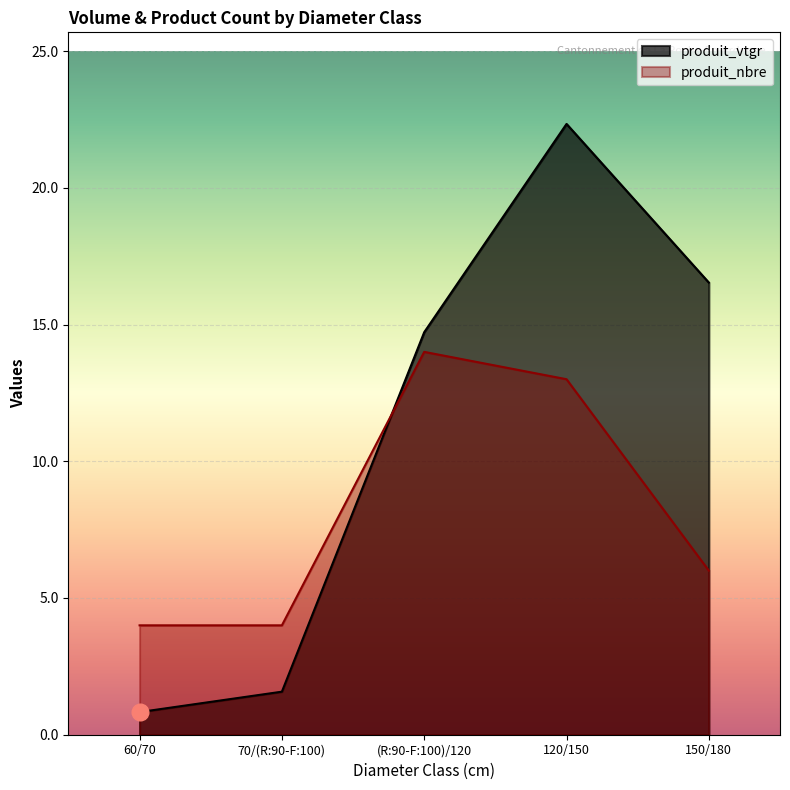

The produit_nbre series shows 5.5 at 70/(R:90-F:100). True or false?

False